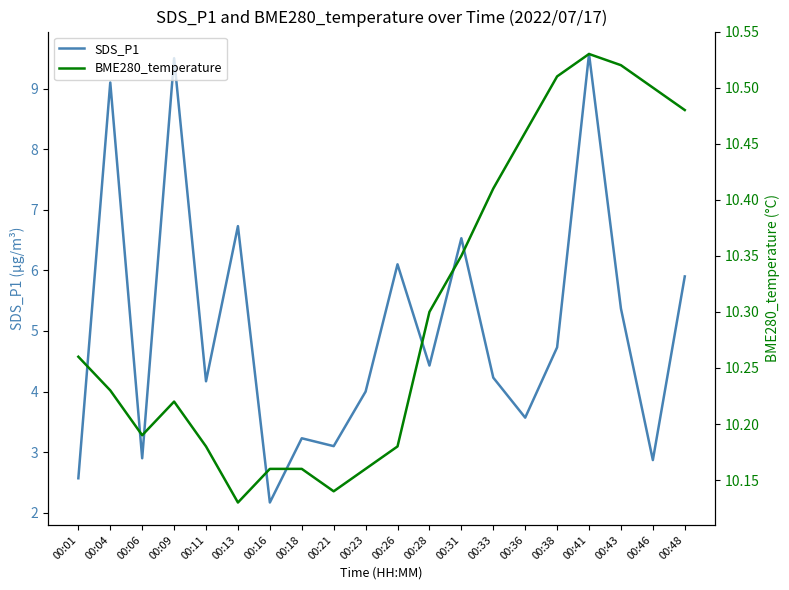

True or false: SDS_P1 and BME280_temperature intersect in this chart.

False